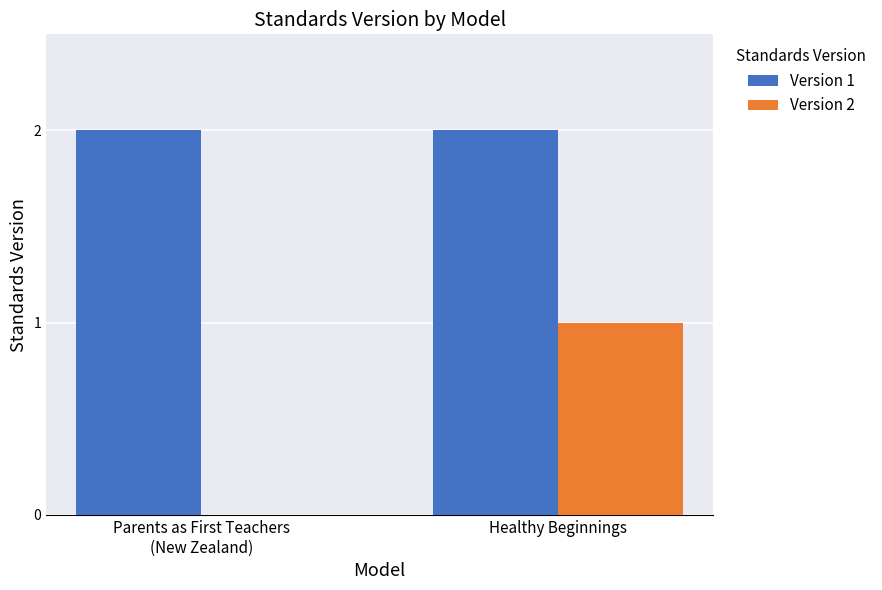

What is the sum of all Version 2 values?

1